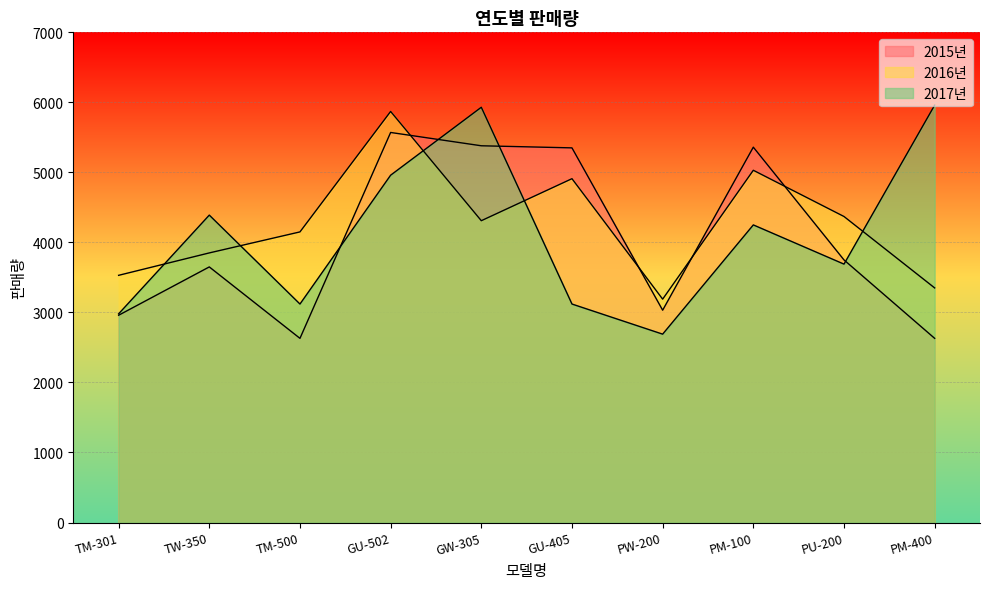

The value of 2017년 at PU-200 is 918. True or false?

False